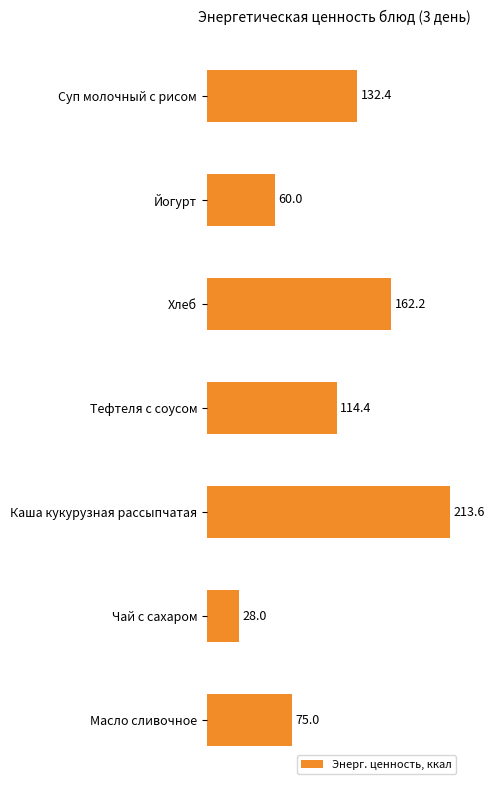

Is it true that the value at Тефтеля с соусом is 199.8?

False